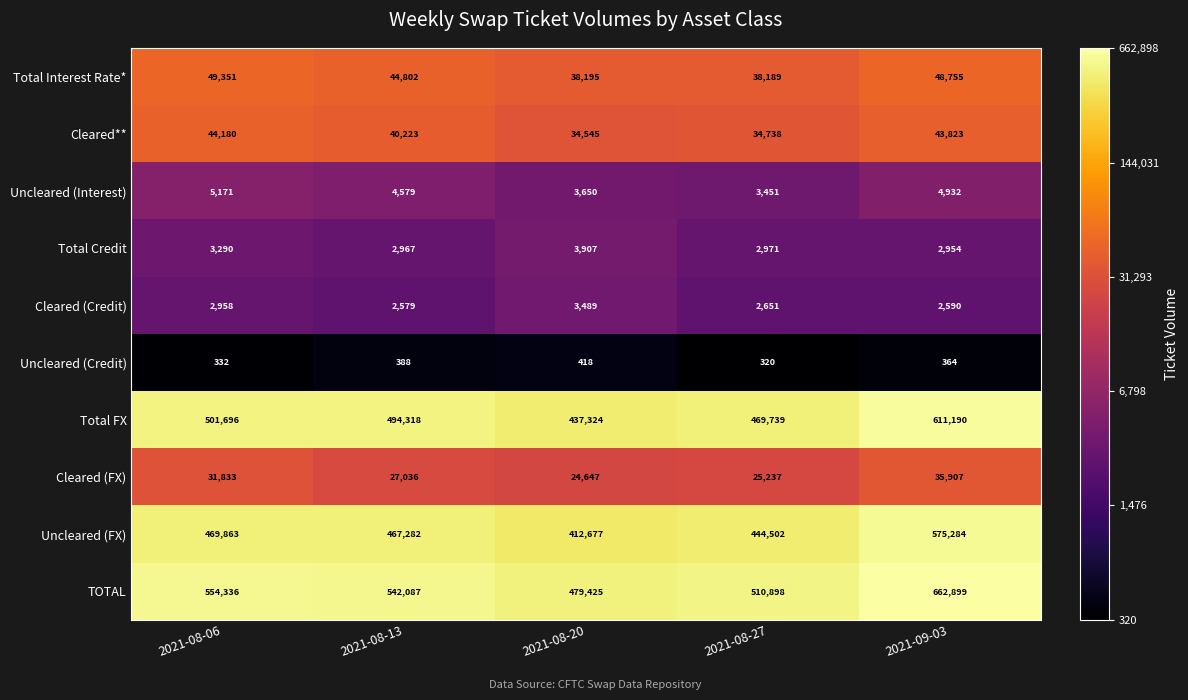

Which series has the largest range (max minus min)?

TOTAL